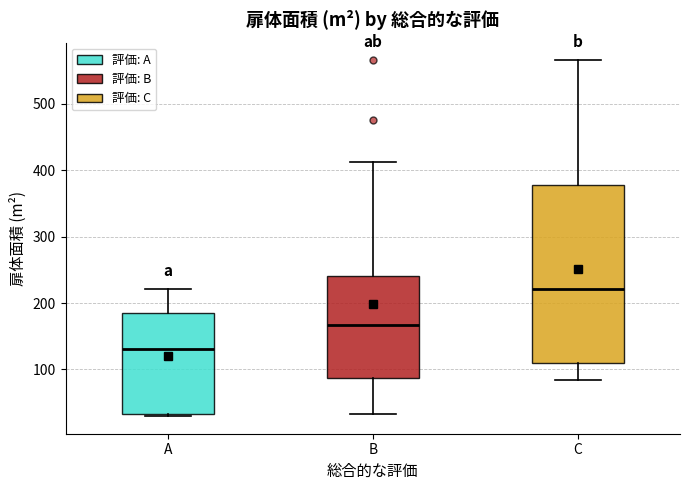

Where is the lower edge of the box for A on the y-axis? The values are not printed on the chart, so give them approximately, as read against the axis.

30